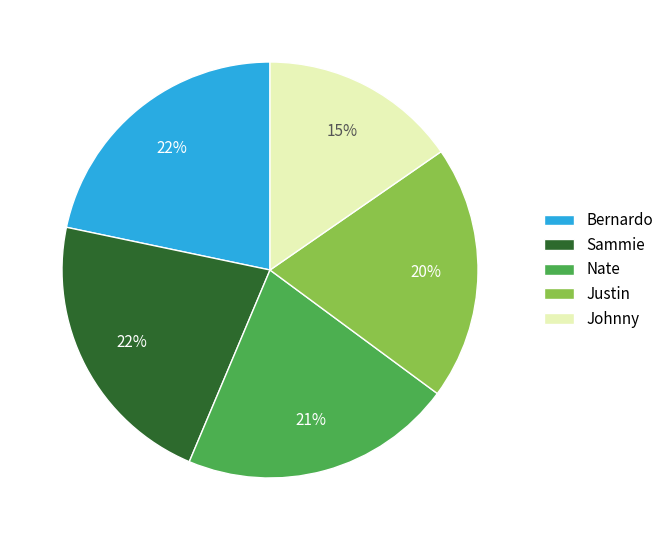

The Bernardo slice represents 22% of the pie. True or false?

True